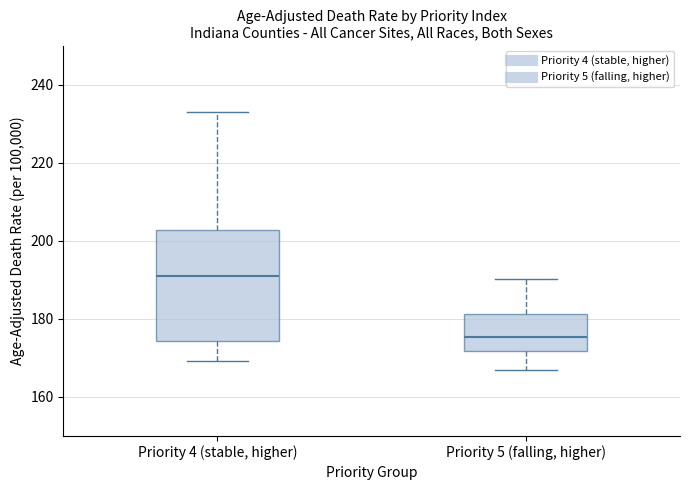

Which box's median line is the highest?

Priority 4 (stable, higher)